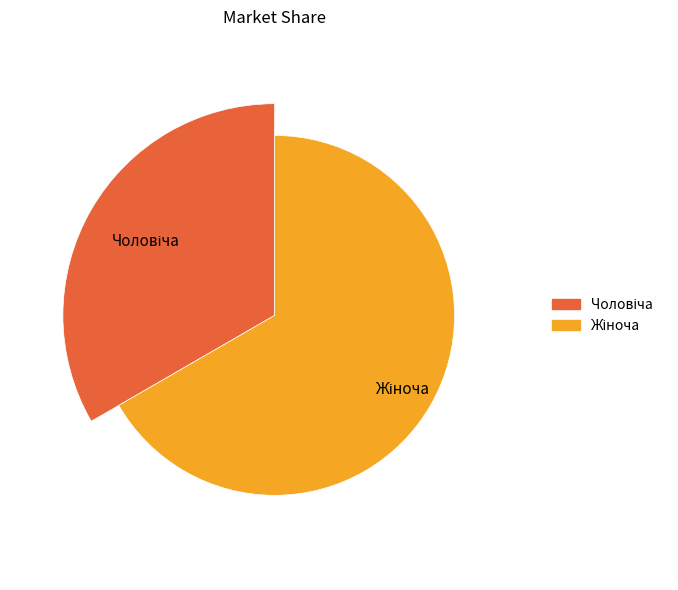

Is Жіноча the majority of the pie?

Yes